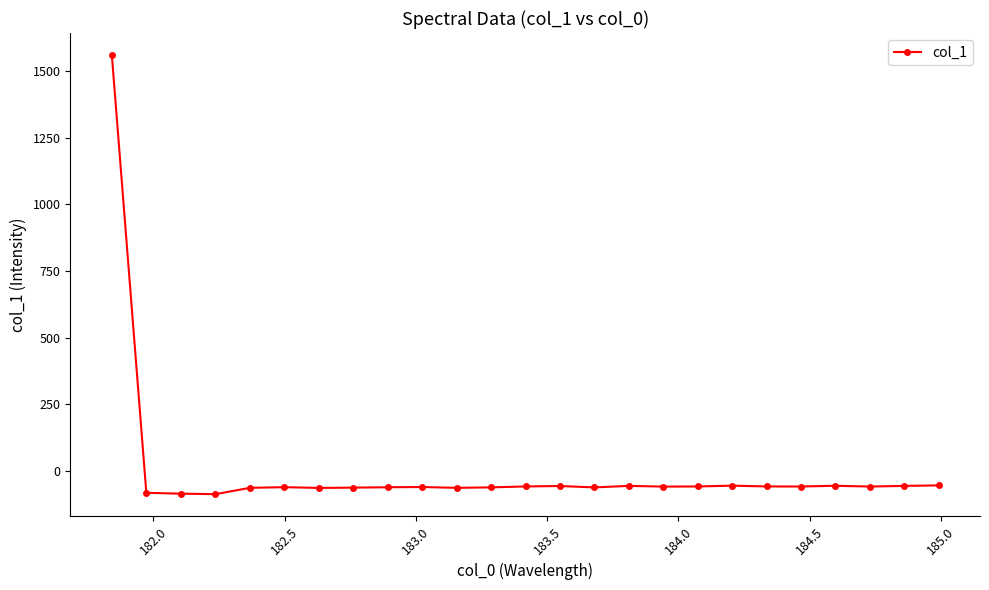

What is the difference between the maximum and minimum values?

1645.8